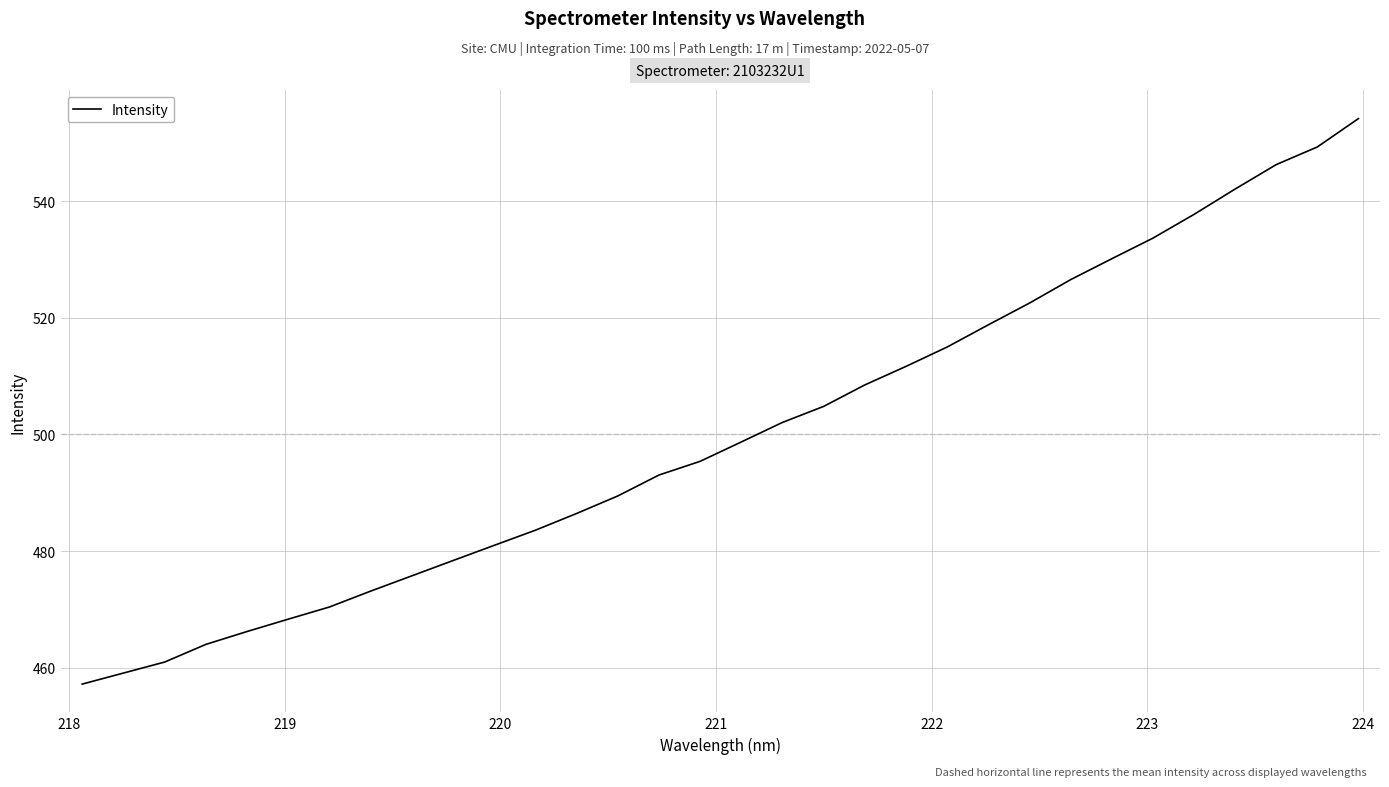

What is the difference between the maximum and minimum values?

97.0